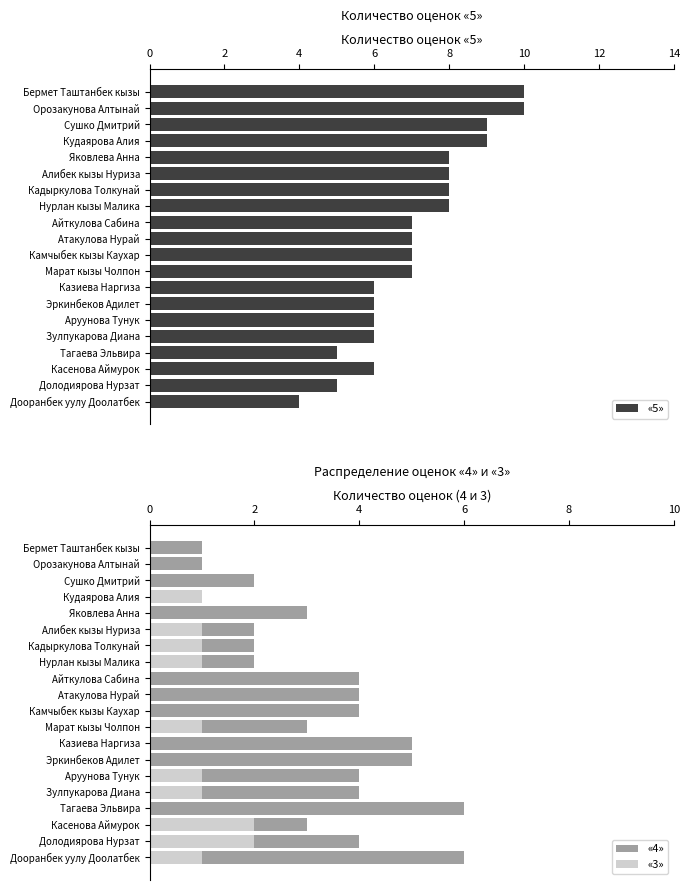

What is the sum of all «4» values?

66